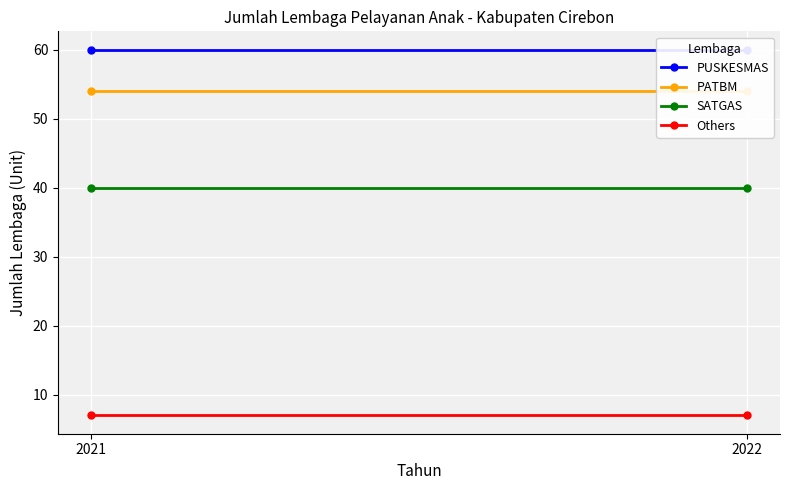

Reading left to right, extract all data points from this chart.

PUSKESMAS: 2021=60	2022=60
PATBM: 2021=54	2022=54
SATGAS: 2021=40	2022=40
Others: 2021=7	2022=7